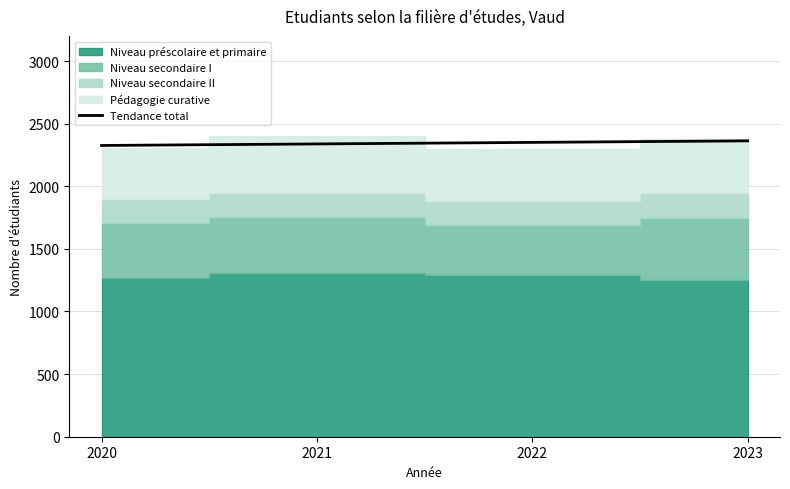

List the labels in order of value, smallest first.

2020, 2021, 2022, 2023